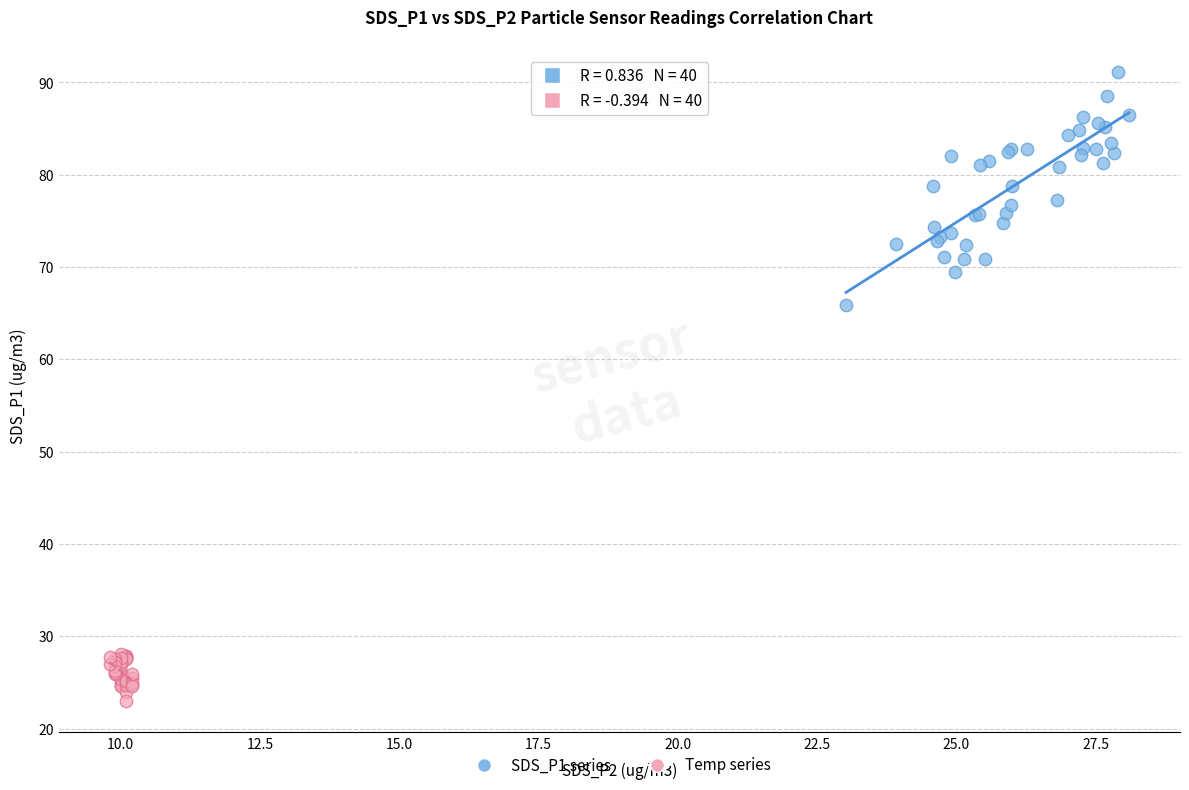

Which series contains the highest Y value?

SDS_P1 series